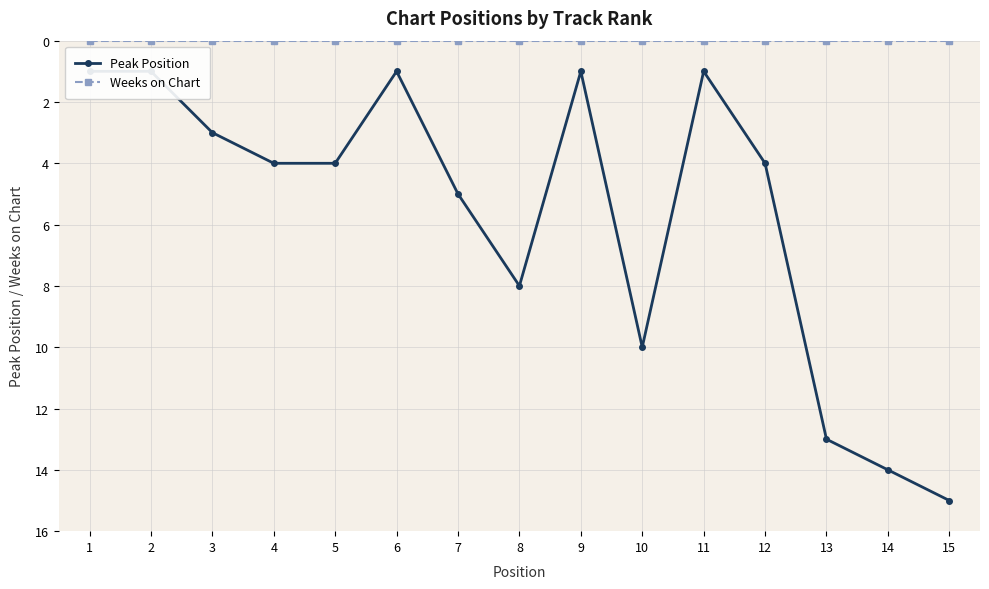

Is the value of Weeks on Chart at 15 greater than the value of Peak Position at 9?

No